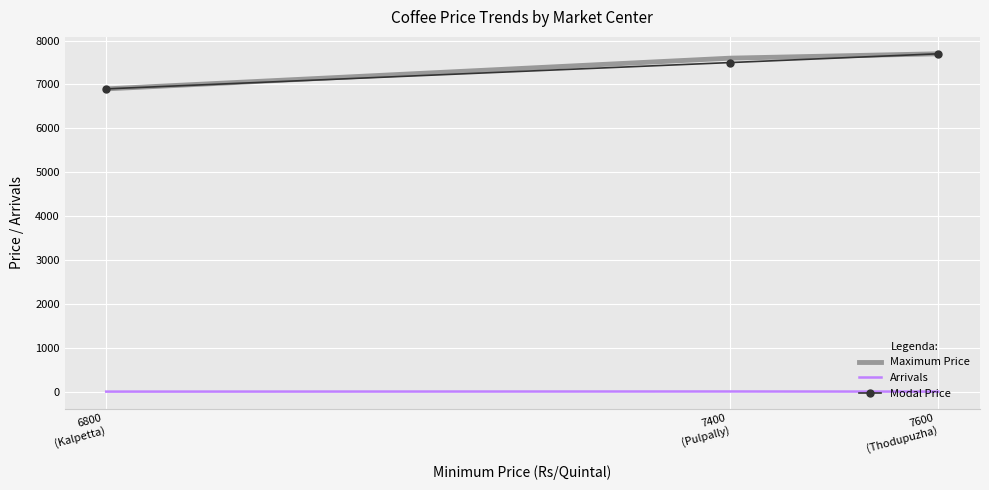

Which category has the highest value across all series?

7600
(Thodupuzha)